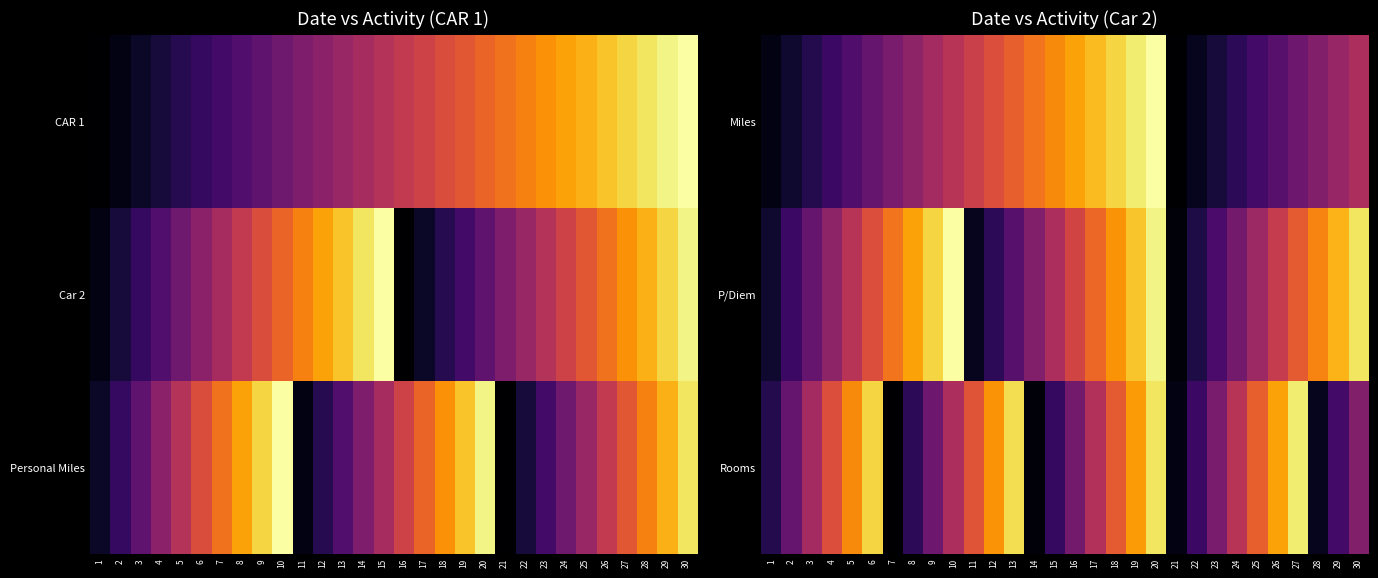

Which series has the largest total across all categories?

P/Diem